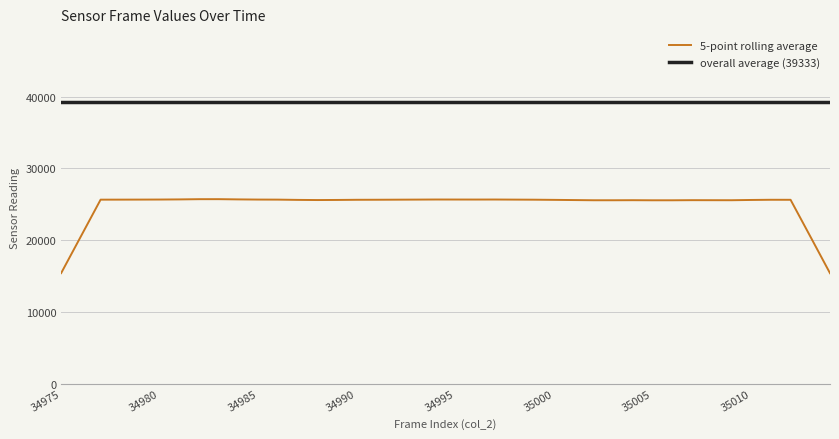

True or false: col_518 (value-A) has a value of 12049 at 34986.

False